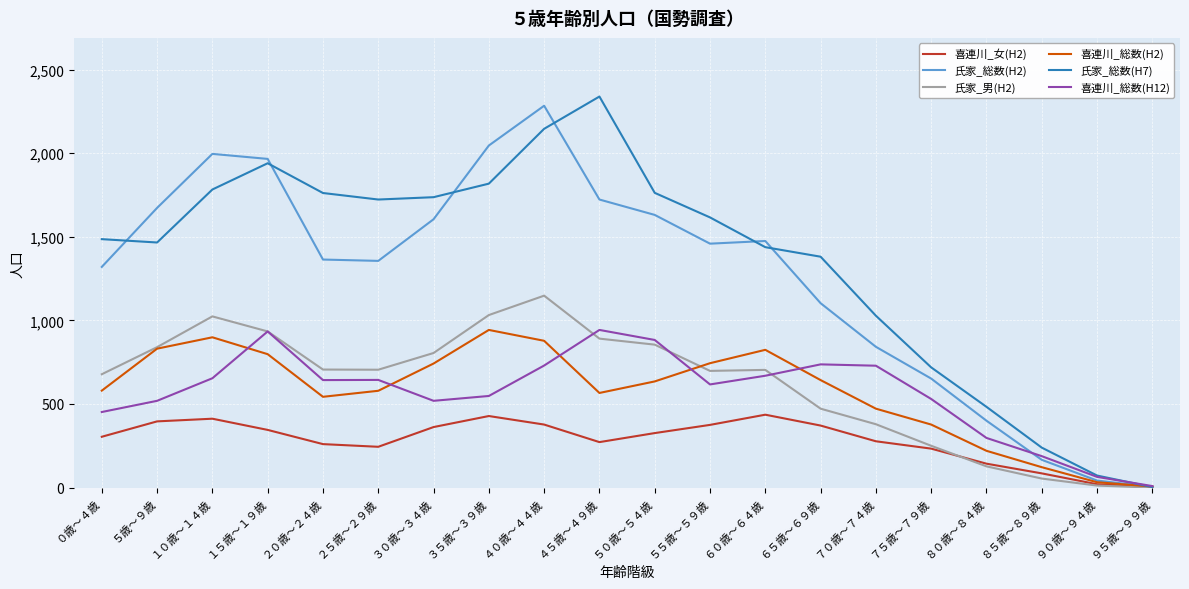

Is it true that 喜連川_総数(H12) equals 64 at ９０歳～９４歳?

True